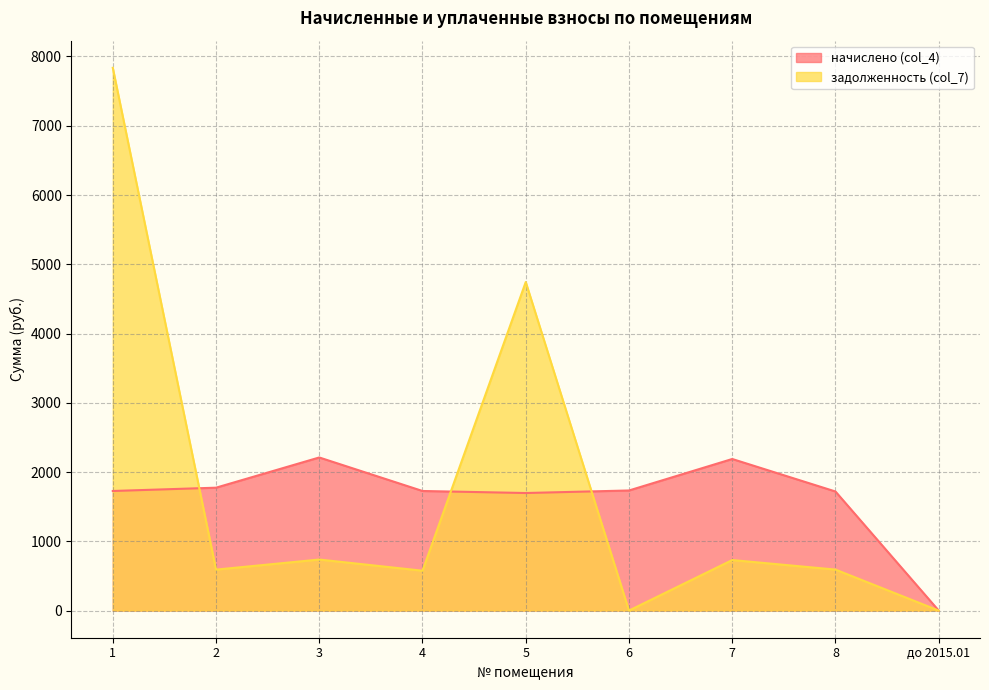

The начислено (col_4) series shows -917.7 at до 2015.01. True or false?

False